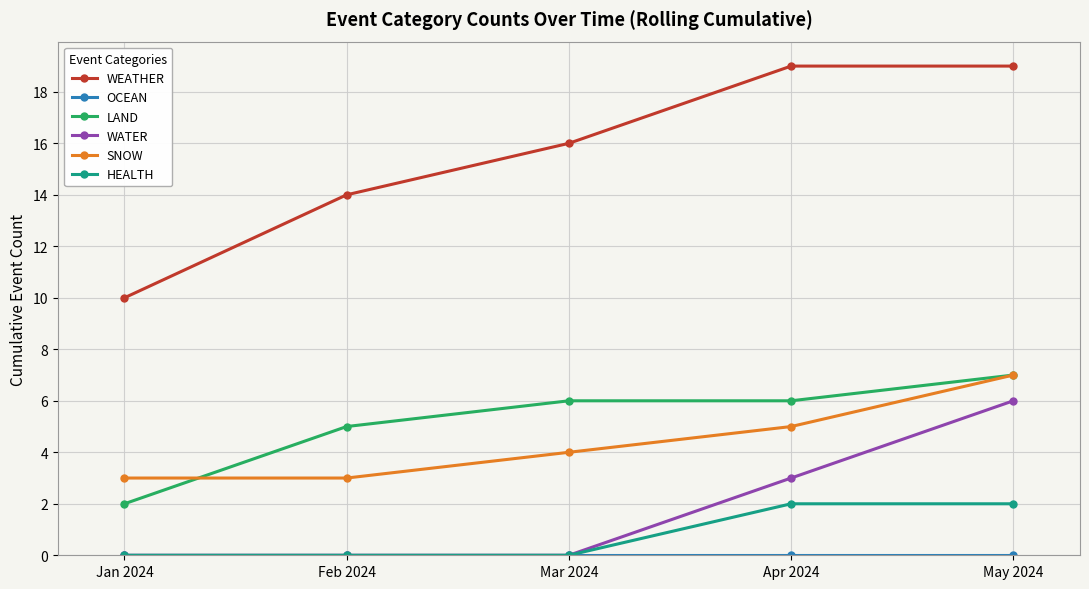

What is the sum of the LAND values at Feb 2024 and Jan 2024?

7